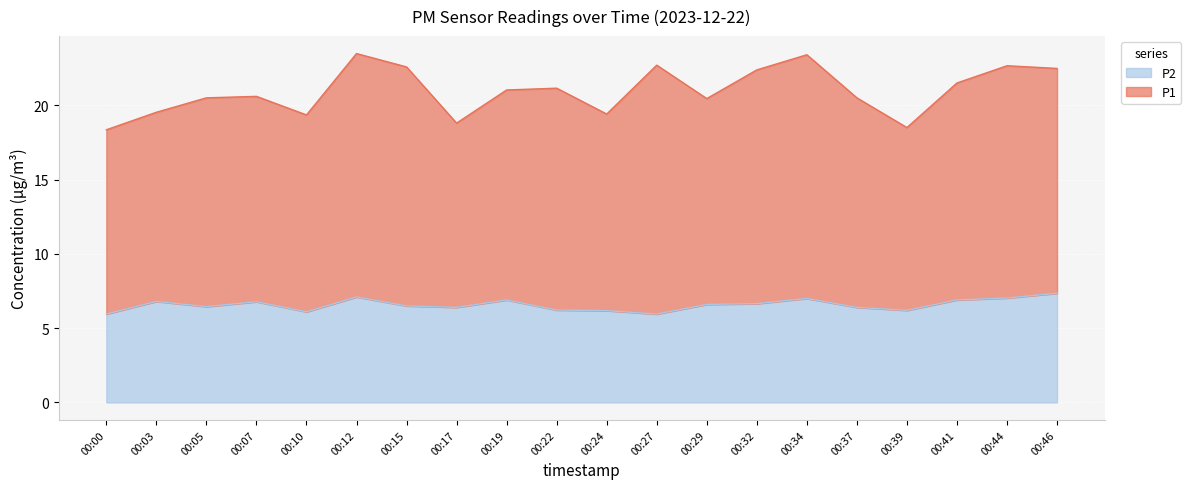

At which category does the chart reach its minimum across all series?

00:00